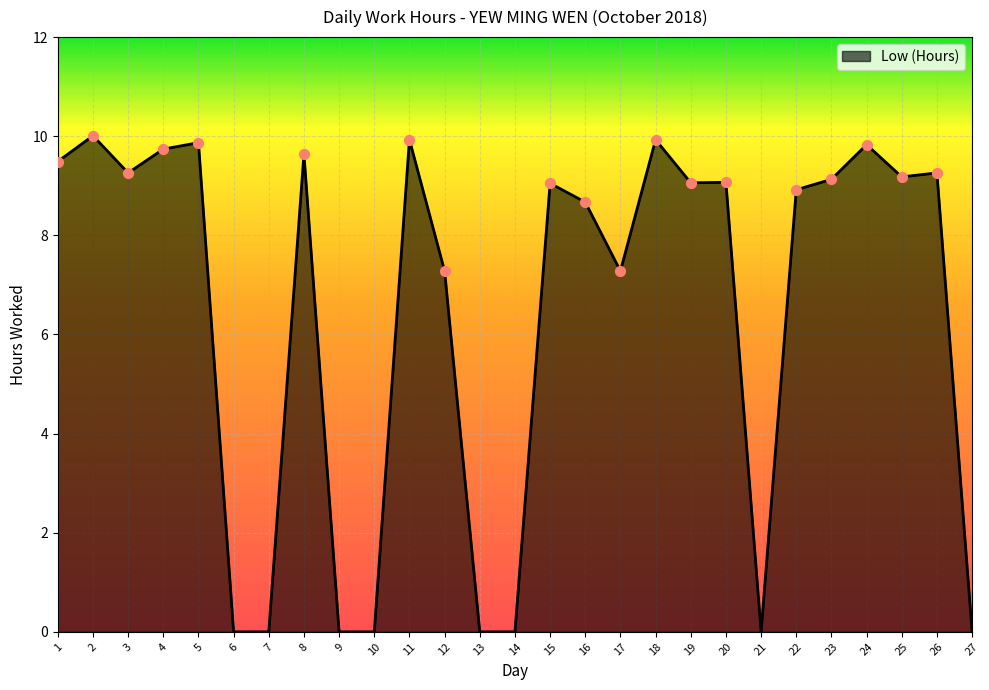

Between 17 and 14, which is larger?

17